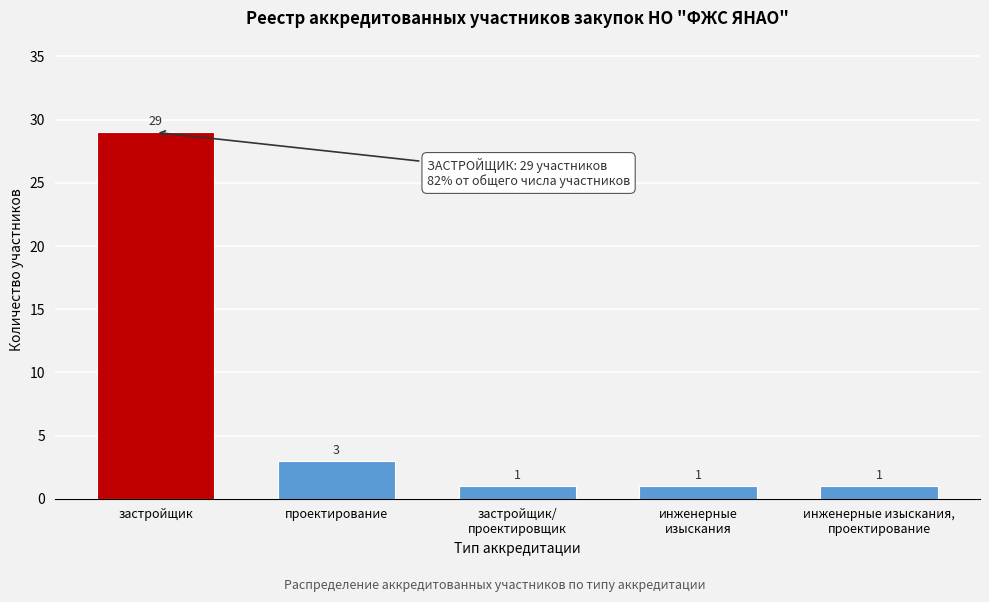

Reading left to right, extract all data points from this chart.

29	3	1	1	1